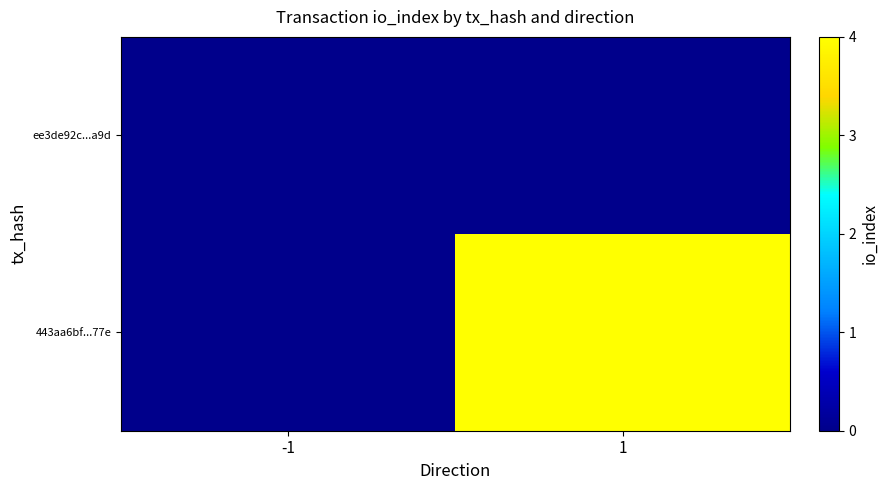

List the labels in order of ee3de92c...a9d value, largest first.

-1, 1